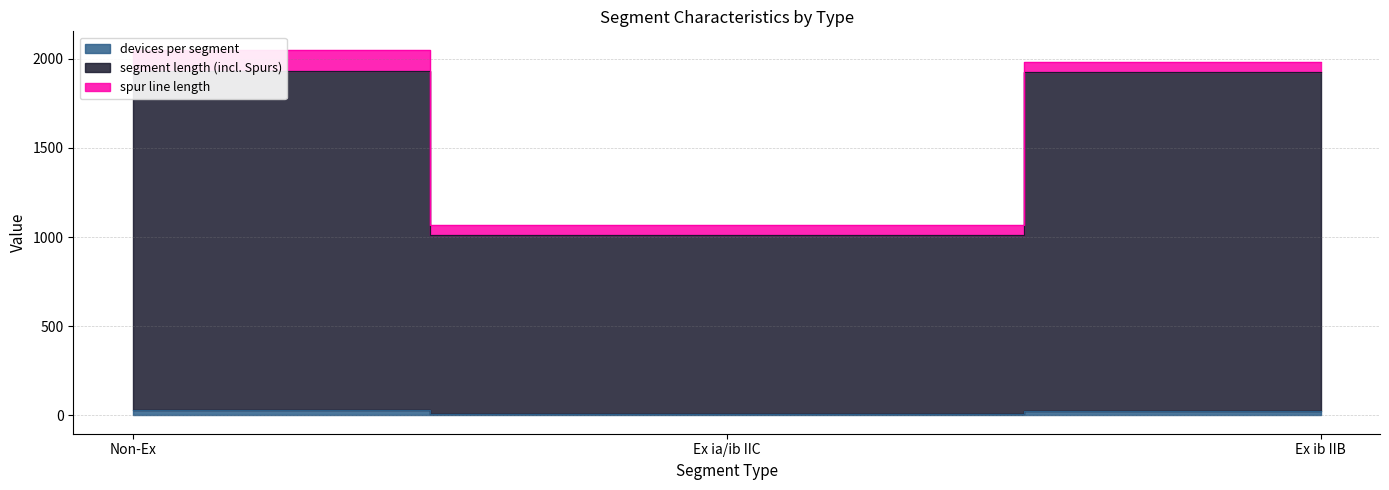

Does the chart display data point markers on the line(s)?

No